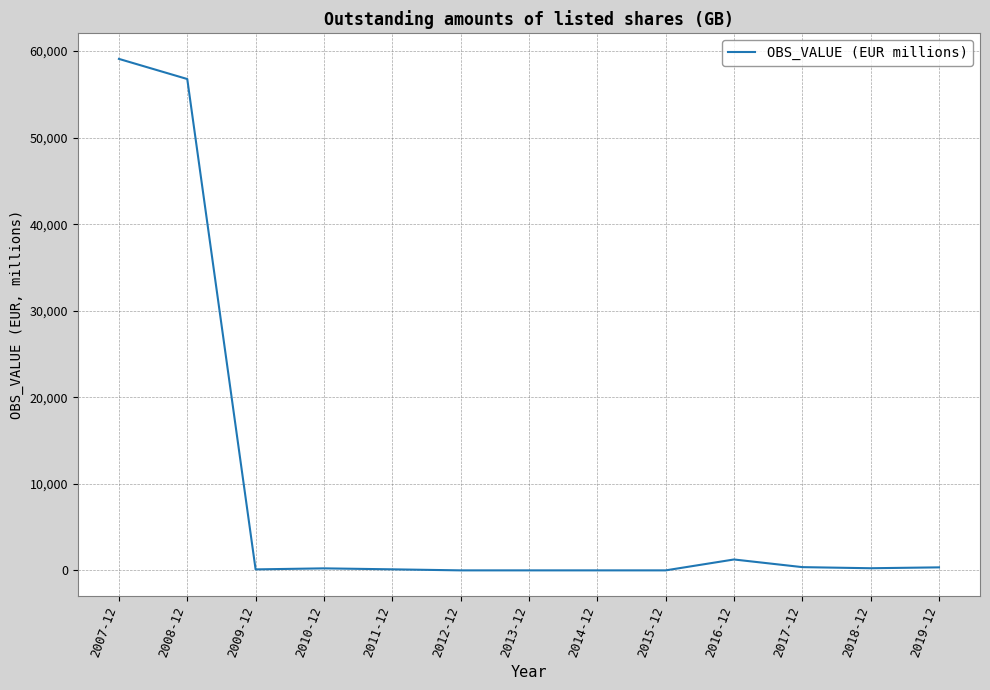

What is the maximum value shown in the chart?

59093.2